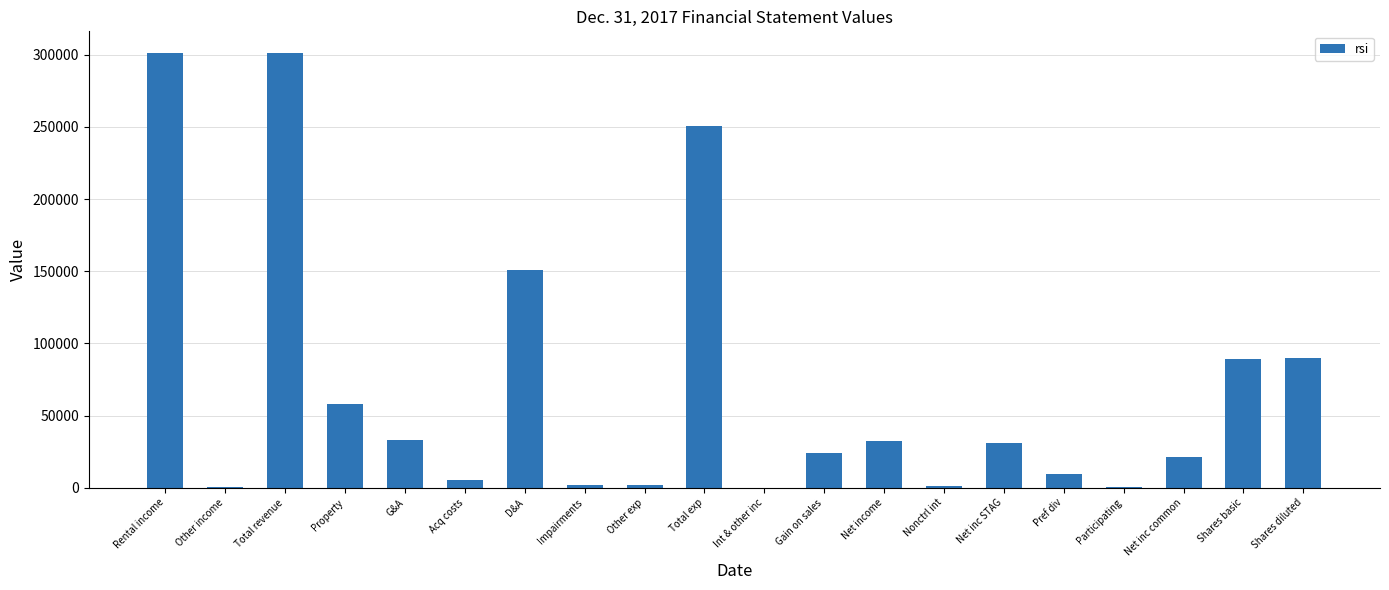

Which has a higher value, Gain on sales or Shares basic?

Shares basic